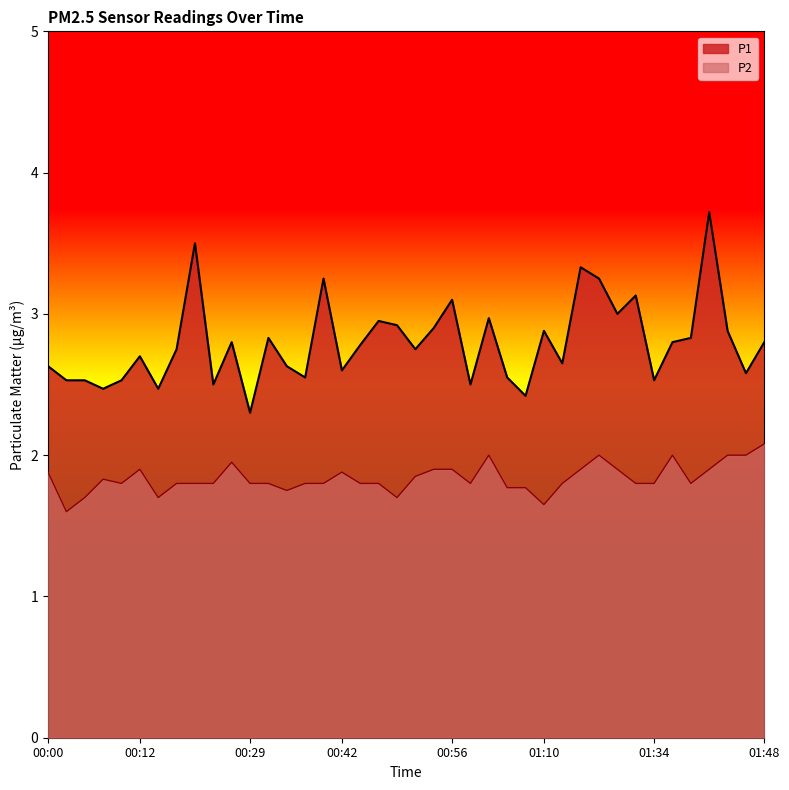

True or false: P2 and P1 cross at least once.

False